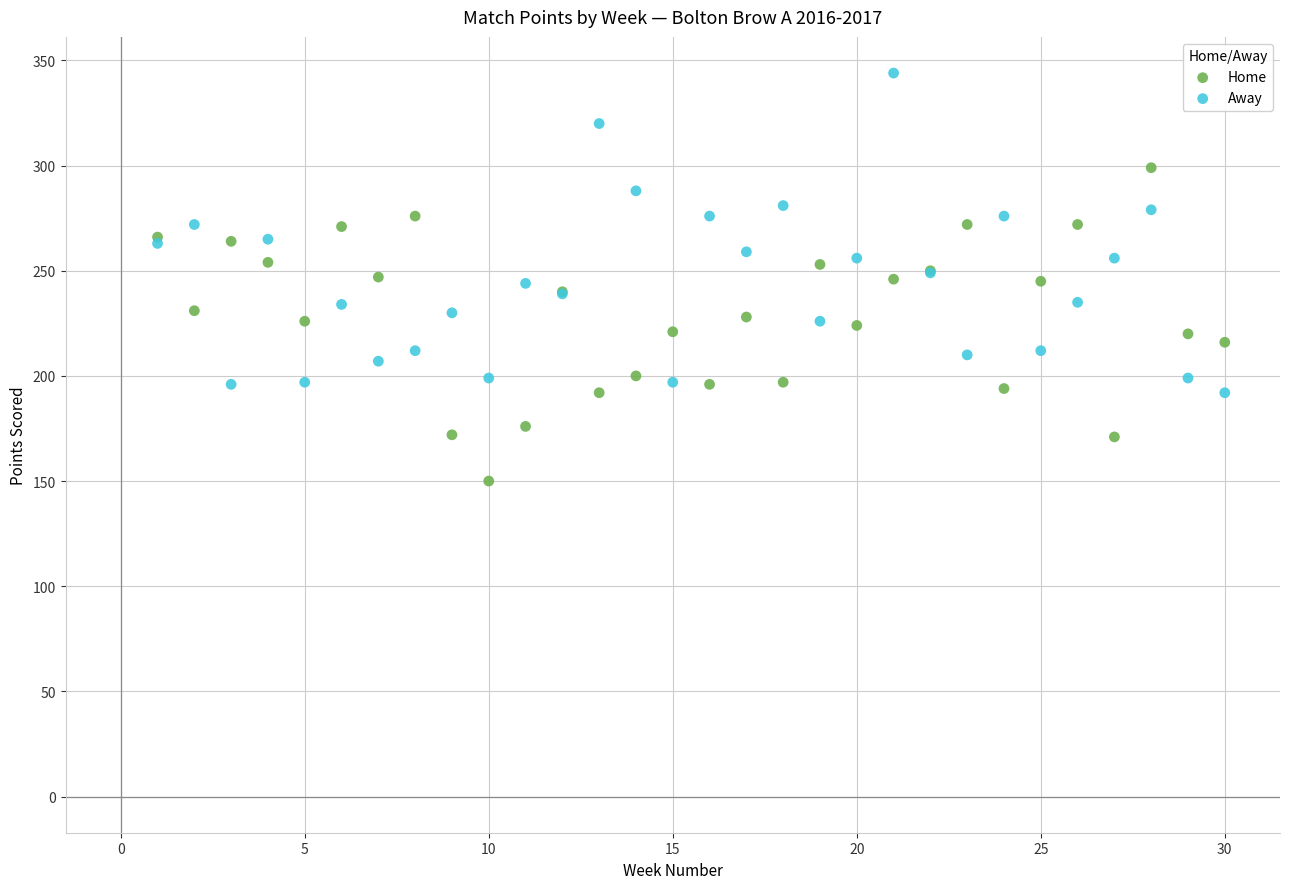

Which series reaches the minimum Y coordinate?

Home